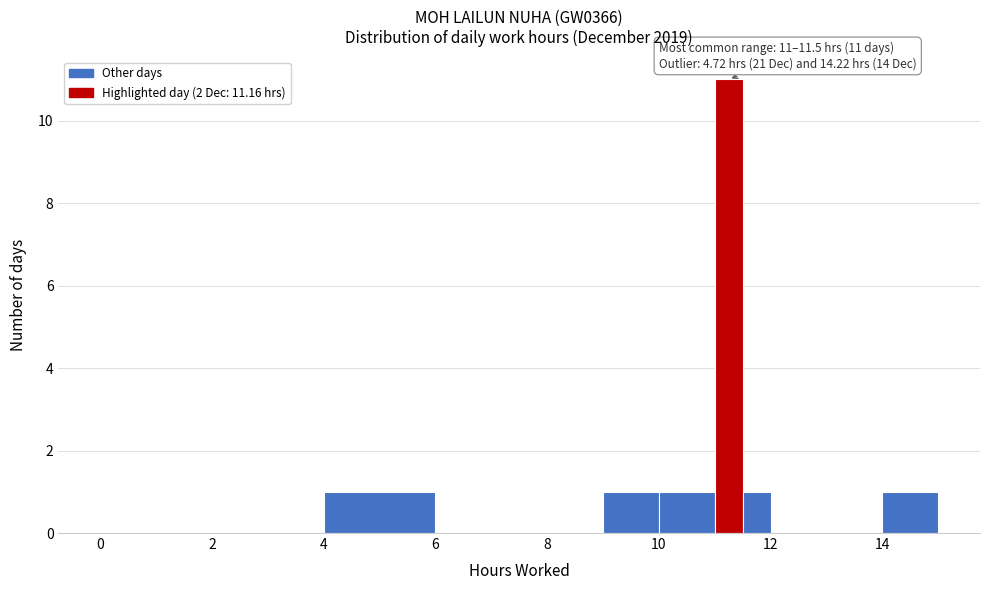

Read against the x-axis, roughly where is the centre of the tallest bar?

11.2